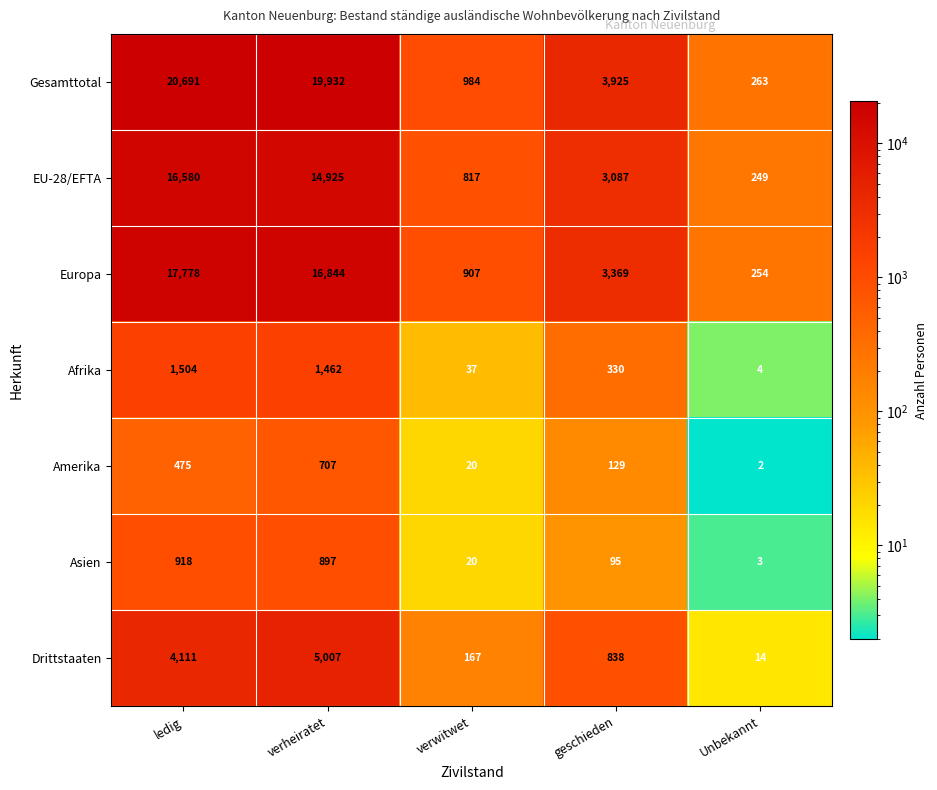

How many distinct data groups are displayed?

7